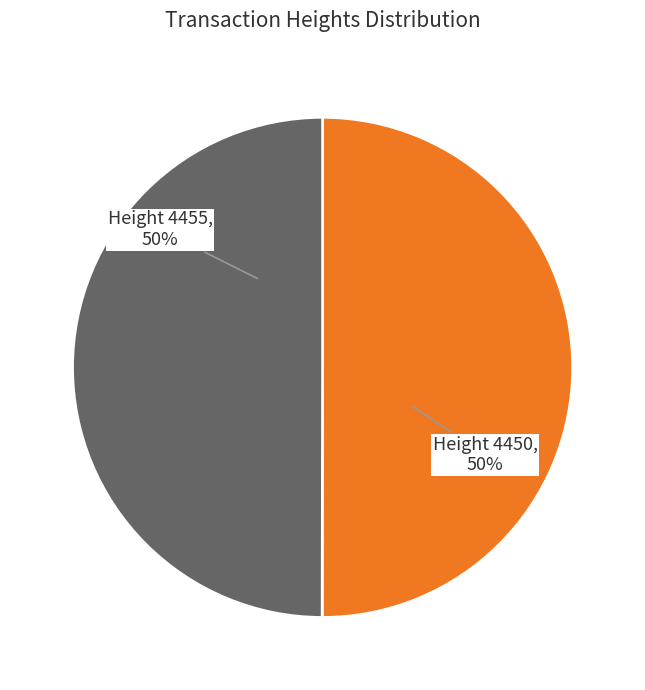

To the nearest percent, what is the average slice percentage?

50%